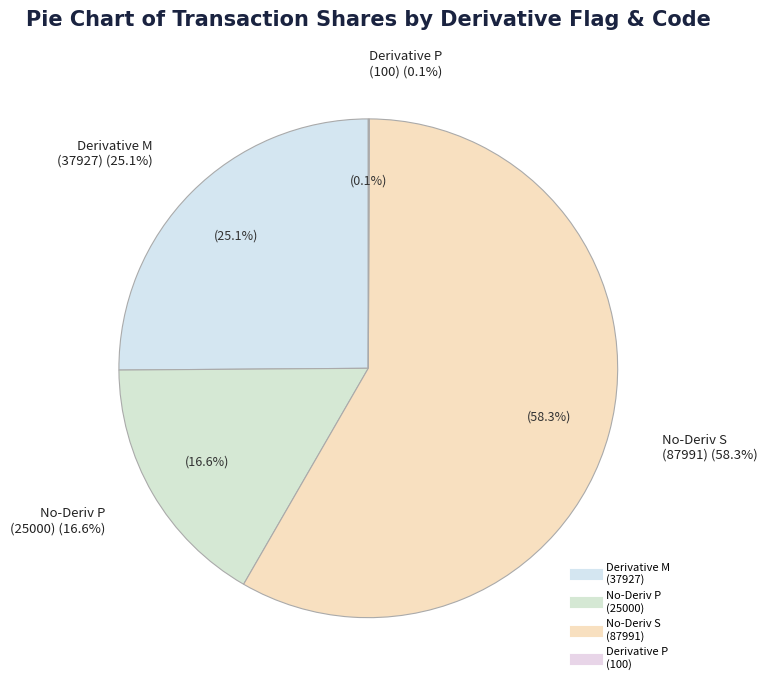

How many segments does this pie chart have?

4